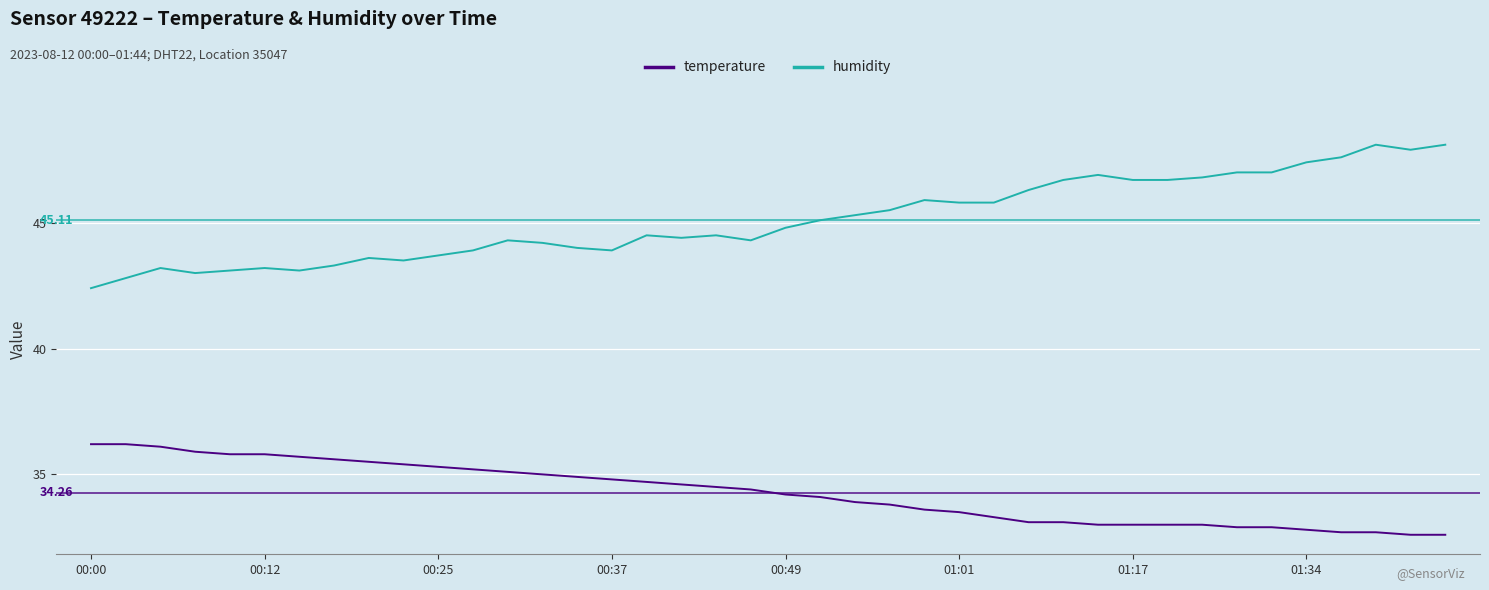

Which series has the largest total across all categories?

humidity